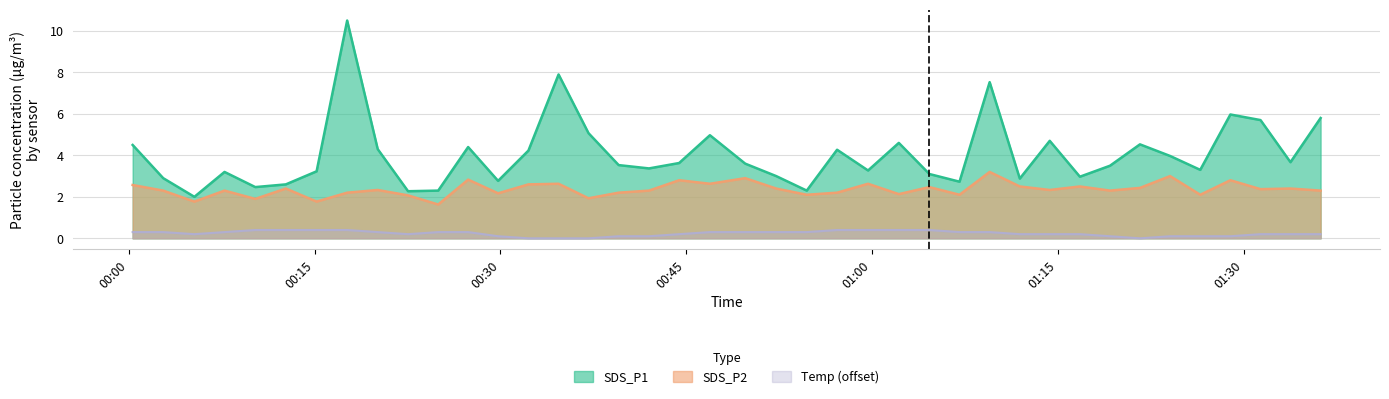

List the labels in order of Temp value, smallest first.

2023/03/24 00:32:16, 2023/03/24 00:34:42, 2023/03/24 00:37:07, 2023/03/24 01:21:38, 2023/03/24 00:29:49, 2023/03/24 00:39:33, 2023/03/24 00:42:00, 2023/03/24 01:19:13, 2023/03/24 01:24:04, 2023/03/24 01:26:30, 2023/03/24 01:28:56, 2023/03/24 00:05:18, 2023/03/24 00:22:33, 2023/03/24 00:44:26, 2023/03/24 01:11:56, 2023/03/24 01:14:21, 2023/03/24 01:16:47, 2023/03/24 01:31:22, 2023/03/24 01:33:47, 2023/03/24 01:36:13, 2023/03/24 00:00:19, 2023/03/24 00:02:47, 2023/03/24 00:07:44, 2023/03/24 00:20:06, 2023/03/24 00:24:59, 2023/03/24 00:27:24, 2023/03/24 00:46:55, 2023/03/24 00:49:46, 2023/03/24 00:52:16, 2023/03/24 00:54:44, 2023/03/24 01:07:04, 2023/03/24 01:09:30, 2023/03/24 00:10:13, 2023/03/24 00:12:41, 2023/03/24 00:15:10, 2023/03/24 00:17:38, 2023/03/24 00:57:11, 2023/03/24 00:59:41, 2023/03/24 01:02:10, 2023/03/24 01:04:38